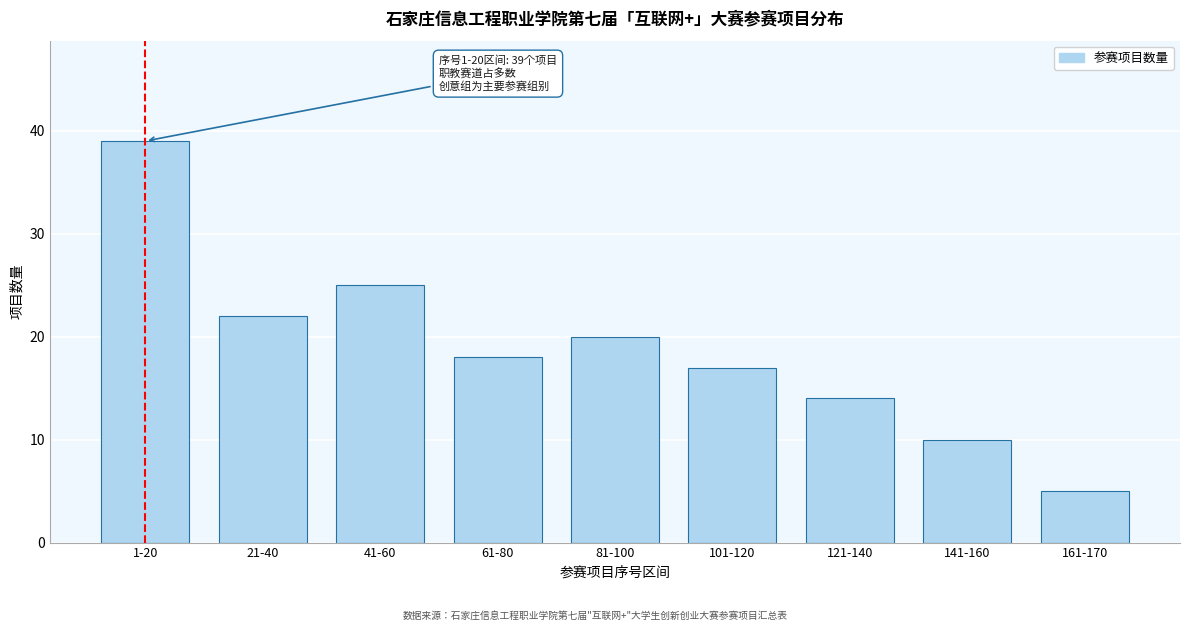

Reading left to right, transcribe all the data shown in this chart.

39	22	25	18	20	17	14	10	5